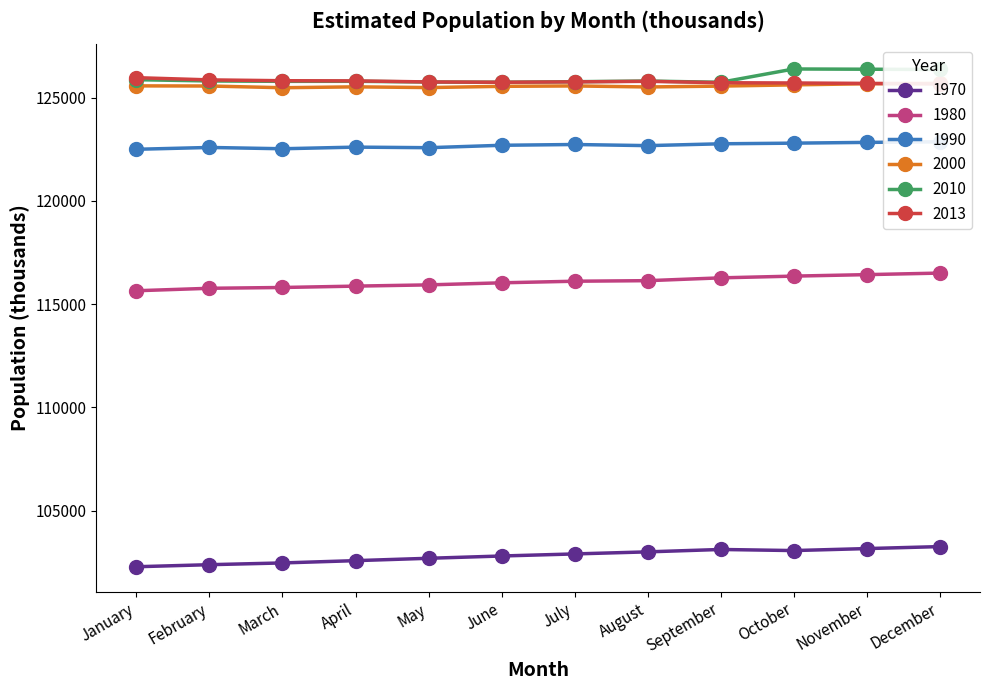

Where is 1990 nearest to the value 122675?

August